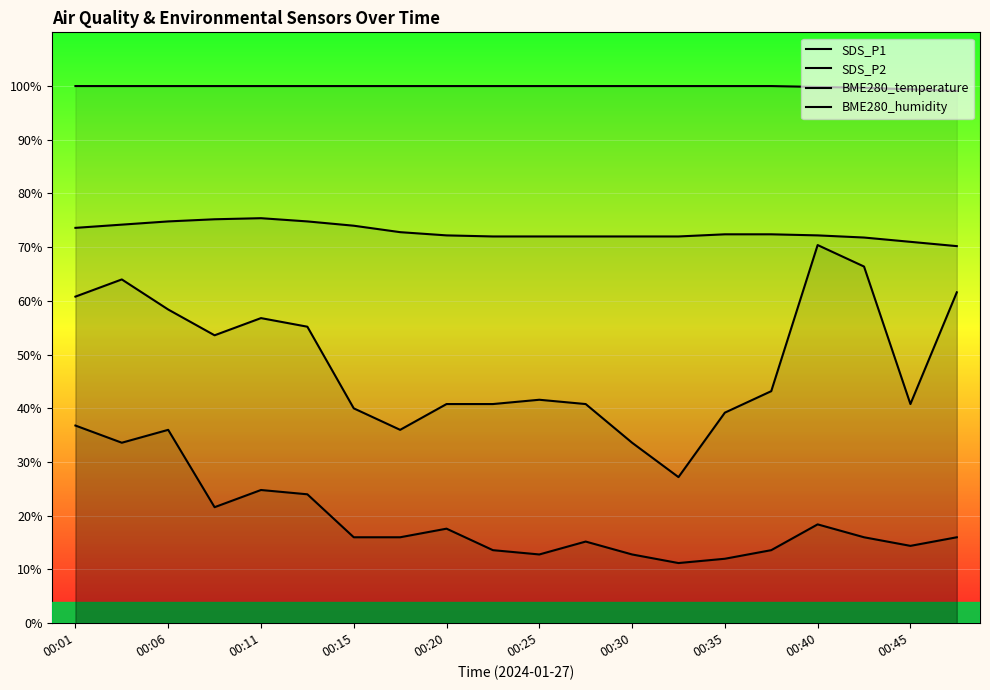

Reading left to right, what are all the values shown in this chart?

SDS_P1: 60.8	64.0	58.4	53.6	56.8	55.2	40.0	36.0	40.8	40.8	41.6	40.8	33.6	27.2	39.2	43.2	70.4	66.4	40.8	61.6
SDS_P2: 36.8	33.6	36.0	21.6	24.8	24.0	16.0	16.0	17.6	13.6	12.8	15.2	12.8	11.2	12.0	13.6	18.4	16.0	14.4	16.0
BME280_temperature: 73.6	74.2	74.8	75.2	75.4	74.8	74.0	72.8	72.2	72.0	72.0	72.0	72.0	72.0	72.4	72.4	72.2	71.8	71.0	70.2
BME280_humidity: 100.0	100.0	100.0	100.0	100.0	100.0	100.0	100.0	100.0	100.0	100.0	100.0	100.0	100.0	100.0	100.0	99.8	99.7	99.4	99.1